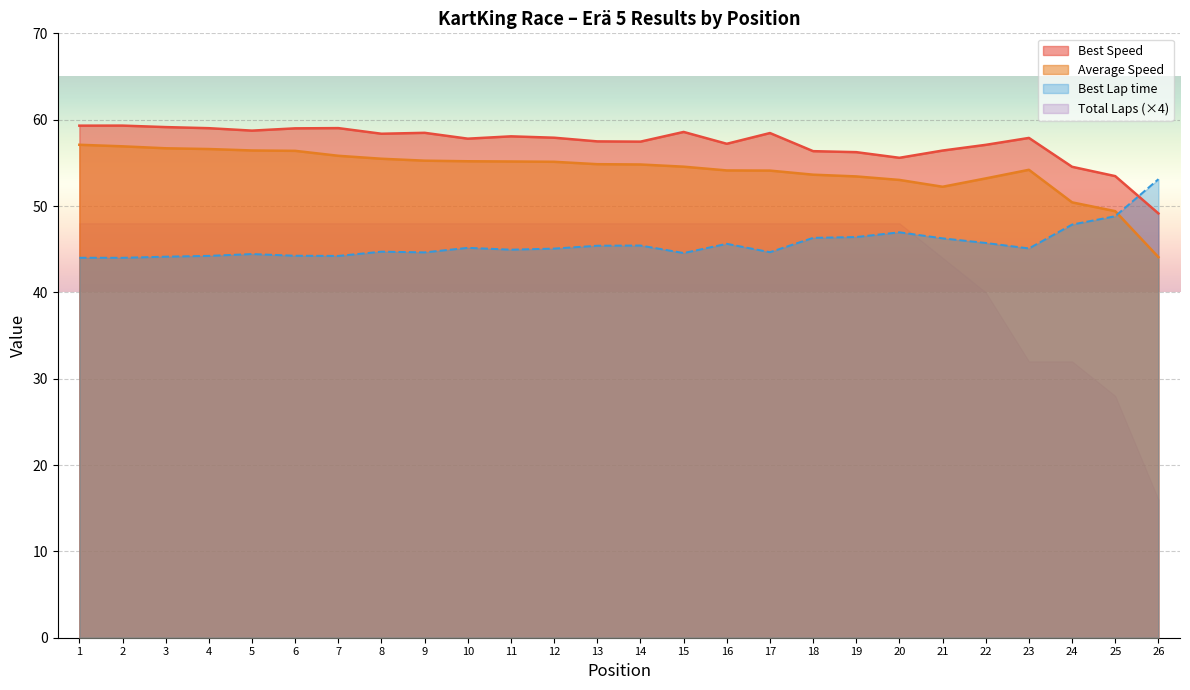

Which series has the largest range (max minus min)?

Total Laps (×4)